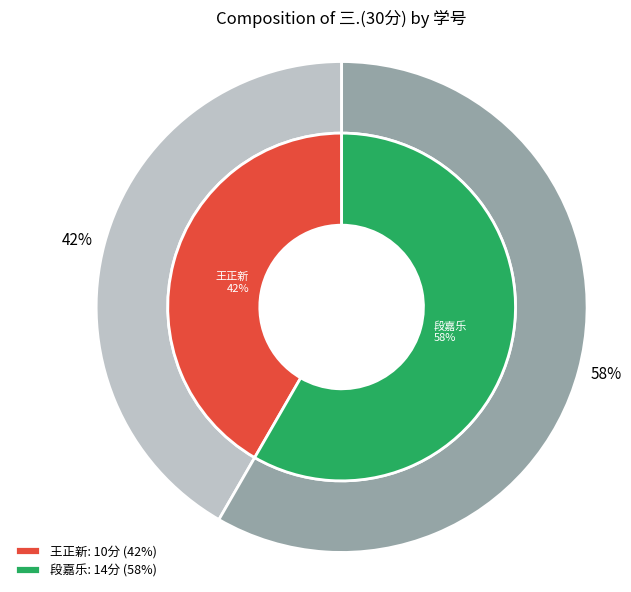

Count the number of slices in the pie.

2